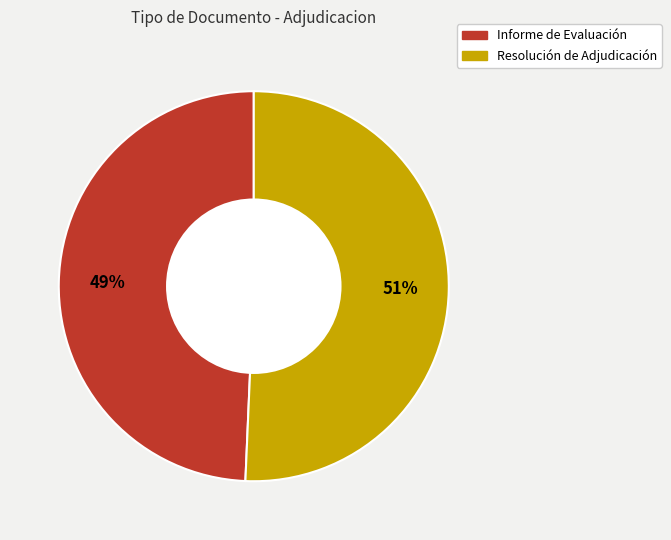

Between Resolución de Adjudicación and Informe de Evaluación, which is larger?

Resolución de Adjudicación